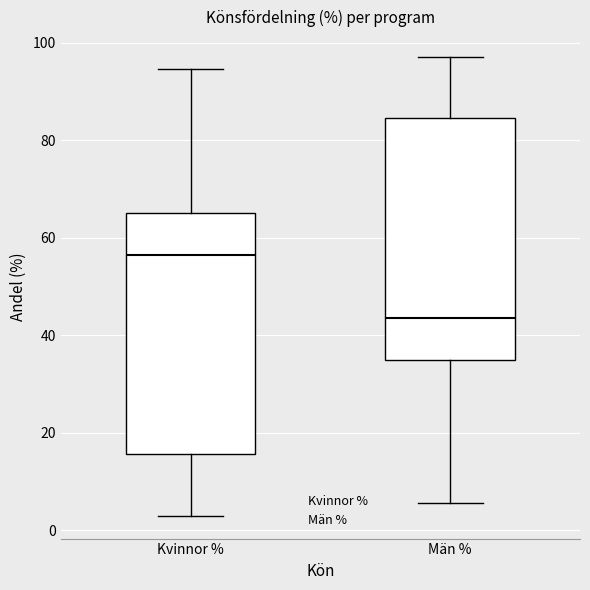

Reading left to right, transcribe this box plot: for each box, give where its median line is, the range the box spans, and where its two whiskers end, as read against the y-axis. The values are not printed on the chart, so give them approximately, as read against the axis.

Kvinnor %: median 56, box 16 to 66, whiskers 4 to 94
Män %: median 44, box 34 to 84, whiskers 6 to 98